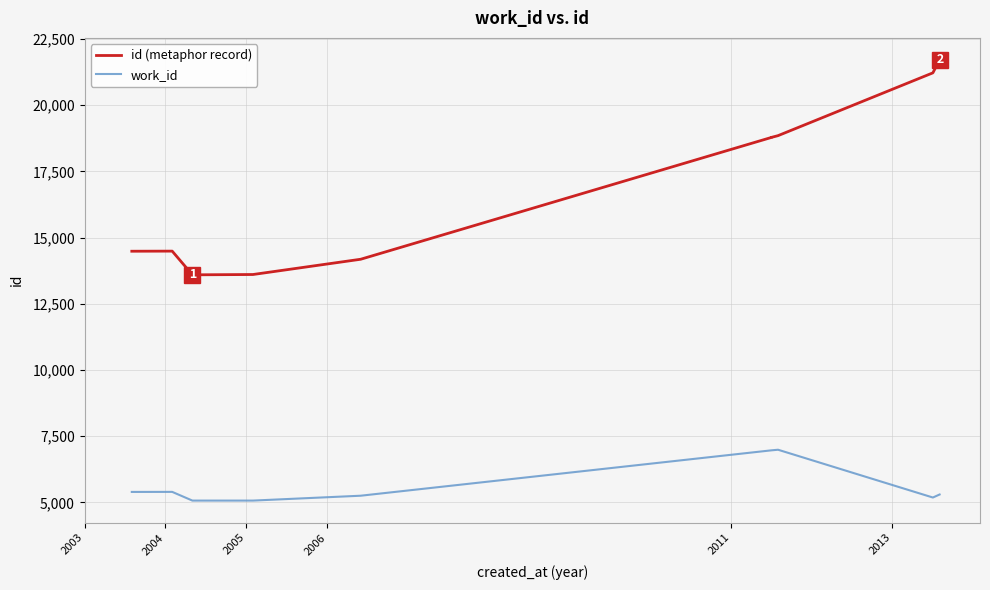

Reading left to right, list all the values displayed in this chart.

id (metaphor record): 14483	14487	13592	13604	14180	18778	18780	18847	21218	21706
work_id: 5395	5397	5068	5068	5252	6965	6965	6988	5184	5298